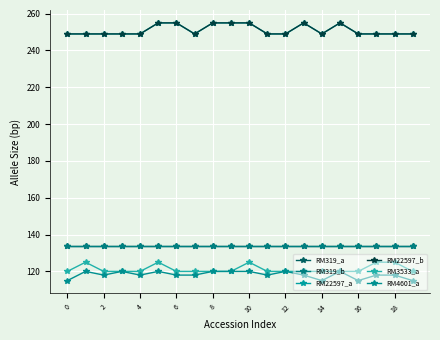

In RM22597_a, how many points are higher than both neighbors (excluding endpoints)?

2